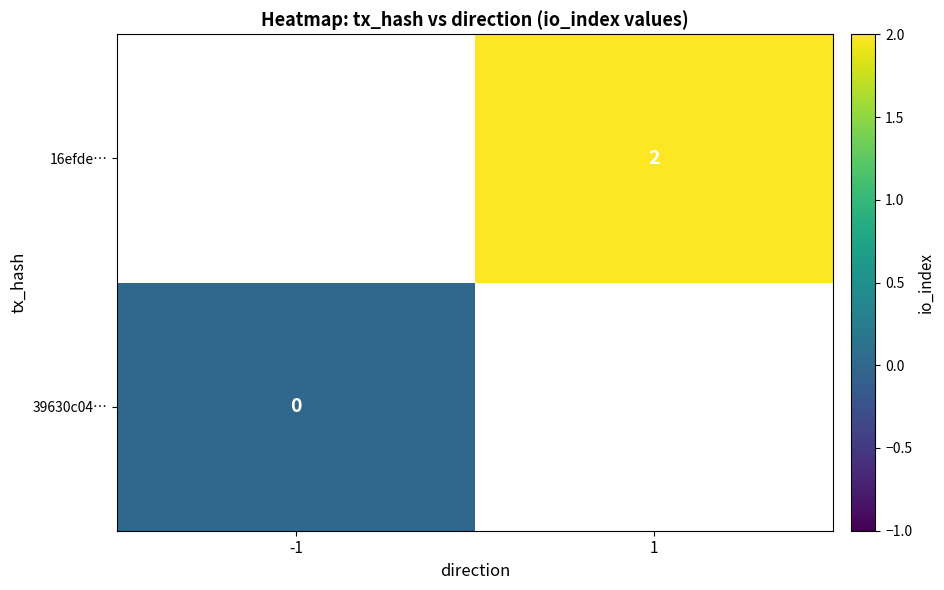

True or false: 16efde… has a value of 2 at 1.

True